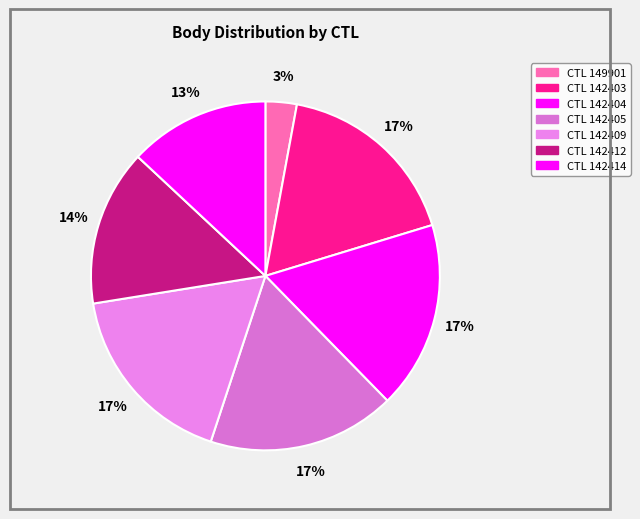

Which slice is the smallest?

149901